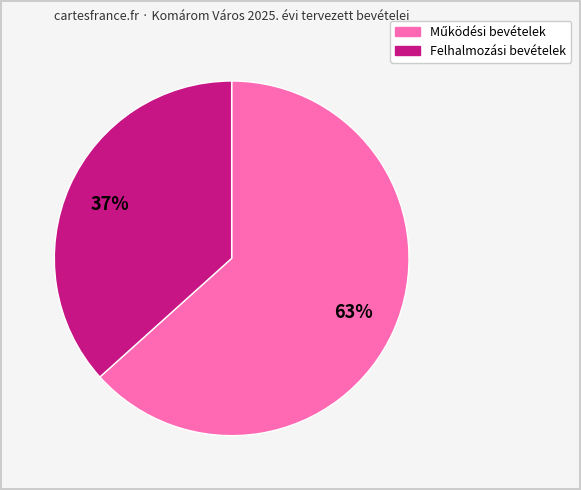

To the nearest percent, what is the average slice percentage?

50%